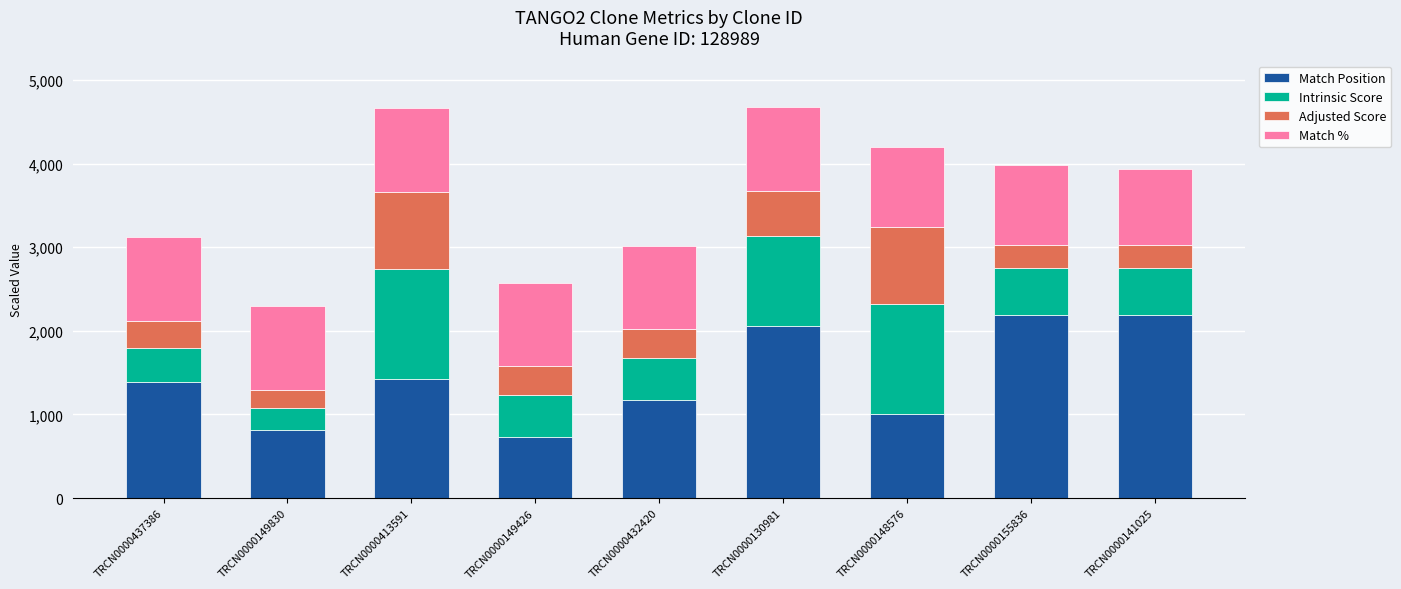

What is the highest value of the Match Position series?

2188.0